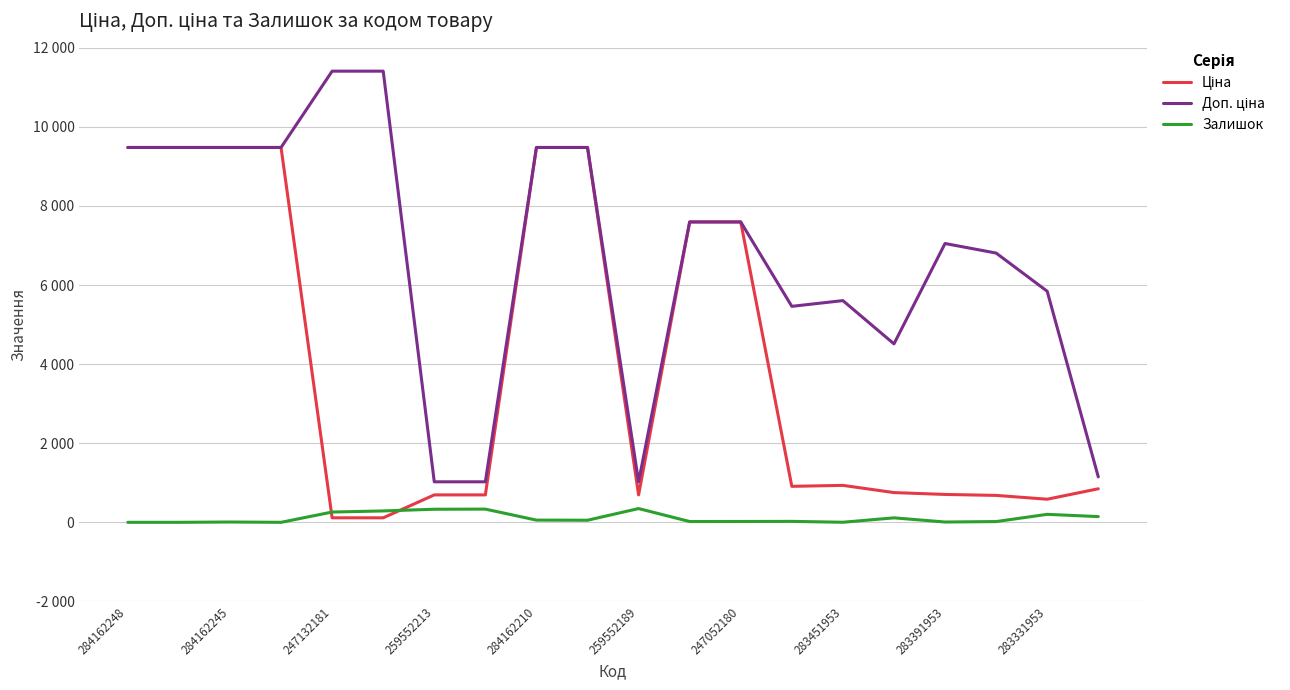

Reading right to left, what are all the values shown in this chart?

Ціна: 848.4	584.4	681.0	705.1	752.2	934.5	910.4	7596.5	7596.5	693.7	9480.1	9480.1	693.7	693.7	114.1	114.1	9480.1	9480.1	9480.1	9480.1
Доп. ціна: 1149.7	5843.9	6809.8	7051.3	4513.3	5607.2	5462.3	7596.5	7596.5	1024.6	9480.1	9480.1	1024.6	1024.6	11410.0	11410.0	9480.1	9480.1	9480.1	9480.1
Залишок: 145.0	202.0	19.0	8.0	113.0	2.0	24.0	21.0	20.0	348.0	53.0	56.0	334.0	331.0	288.0	260.0	0.0	8.0	0.0	0.0